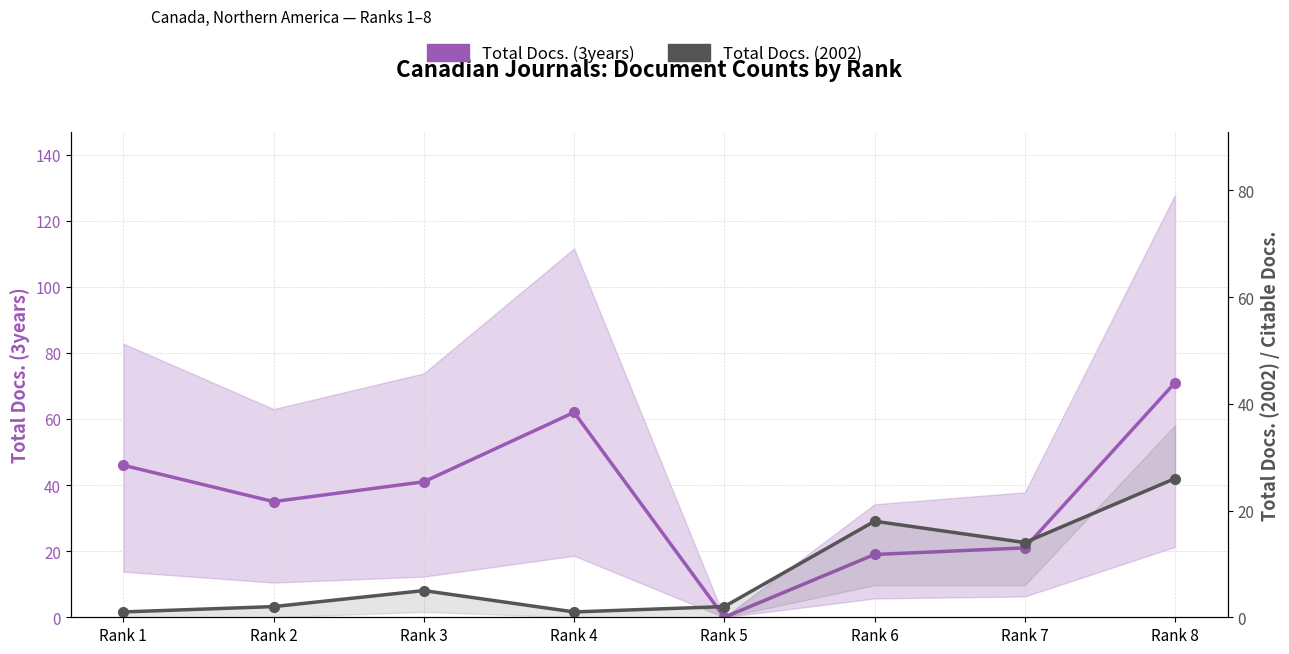

What is the difference between the highest and lowest values at Rank 7?

7